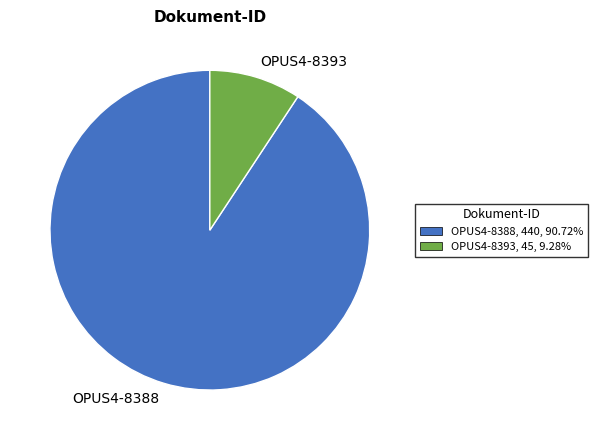

Combined, do OPUS4-8393, 45, 9.28% and OPUS4-8388, 440, 90.72% account for over 50%?

Yes